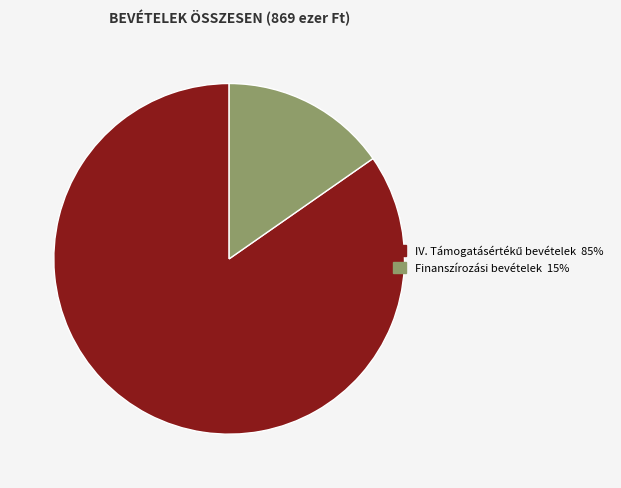

Does any single category account for the majority?

Yes